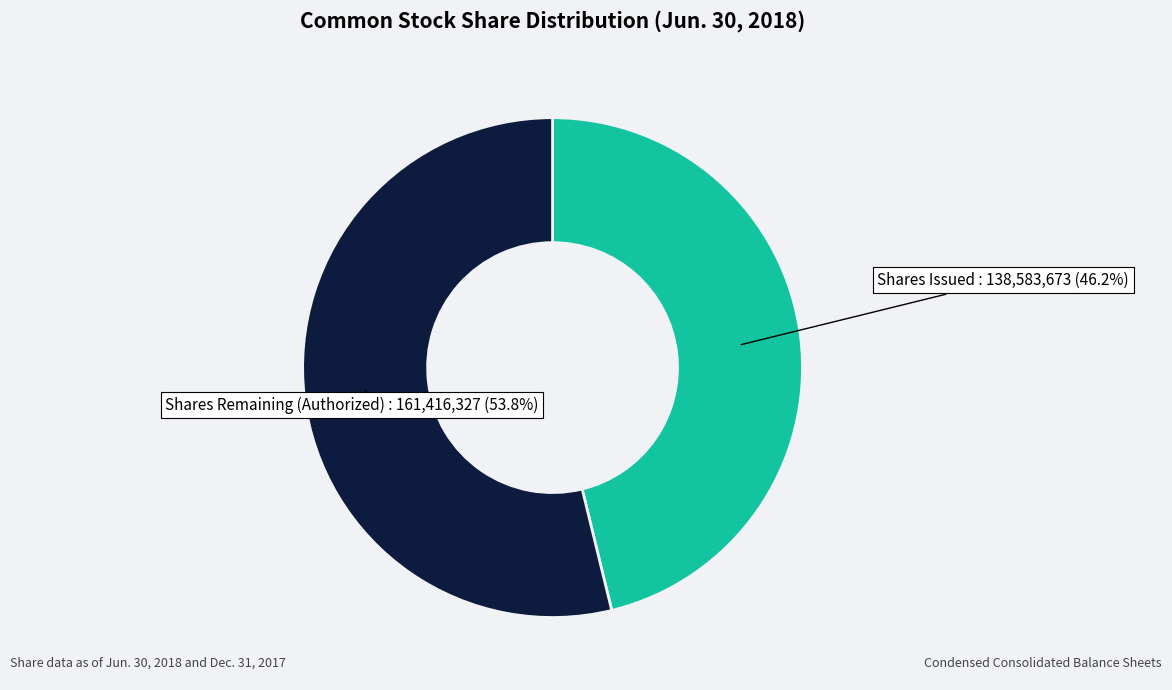

Does any single category account for the majority?

Yes